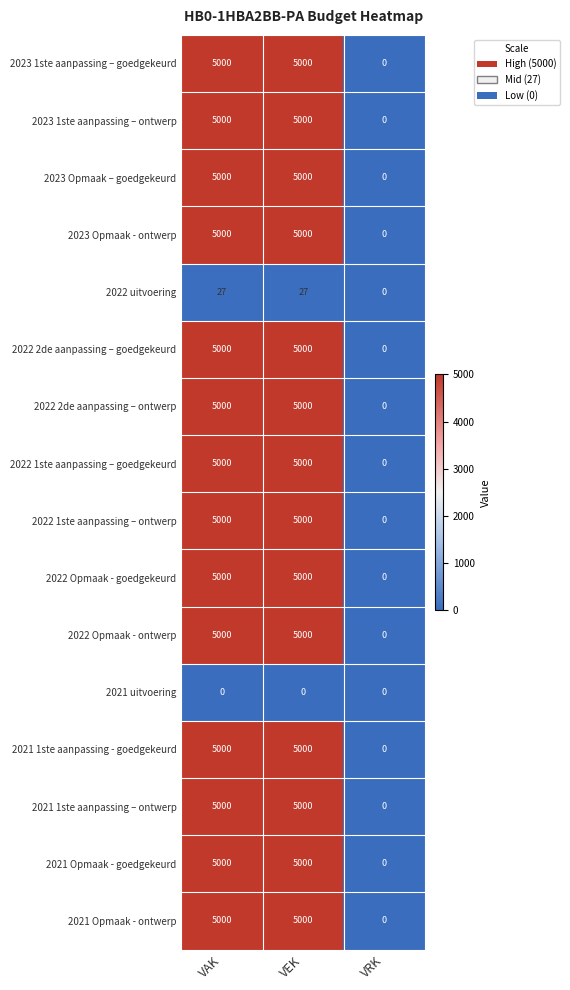

What is the maximum value for 2022 1ste aanpassing – goedgekeurd?

5000